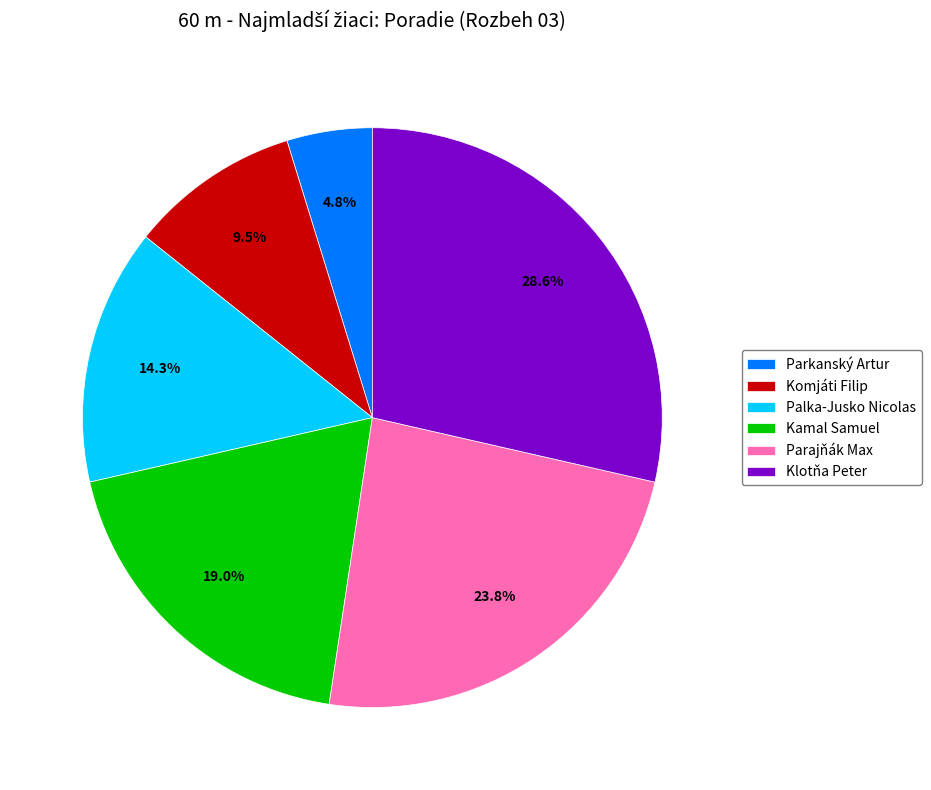

Count the number of slices in the pie.

6